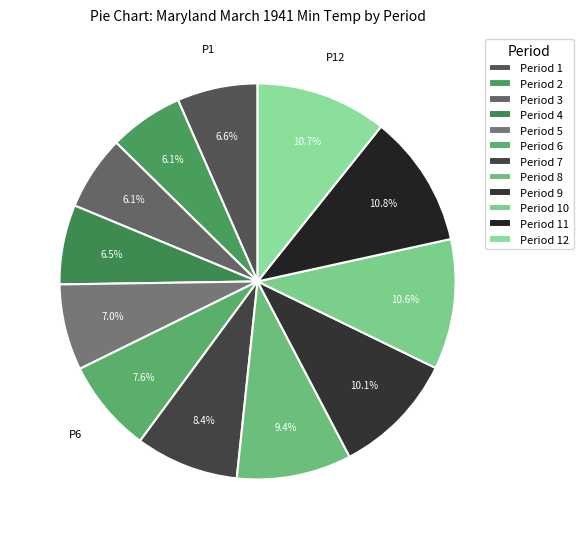

What is the change in value from Period 6 to Period 11?

+12.7